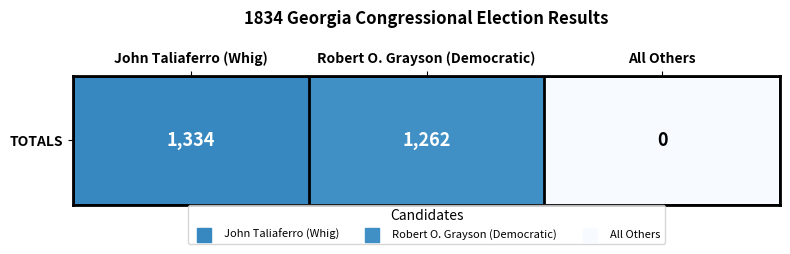

What is the difference between the values at Robert O. Grayson (Democratic) and John Taliaferro (Whig)?

72